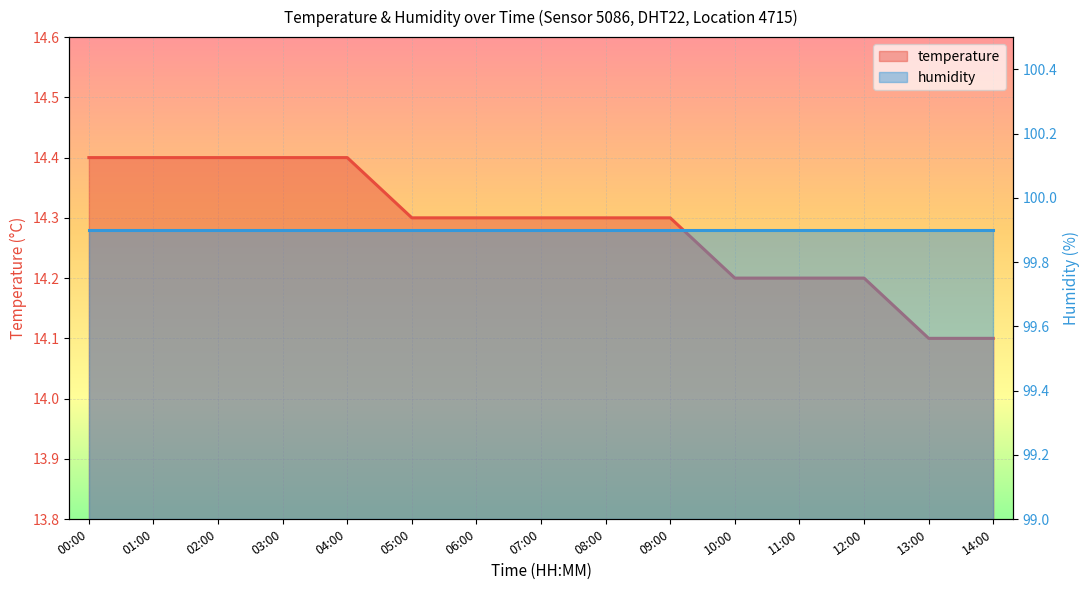

Where is the data nearest to the value 14?

13:00